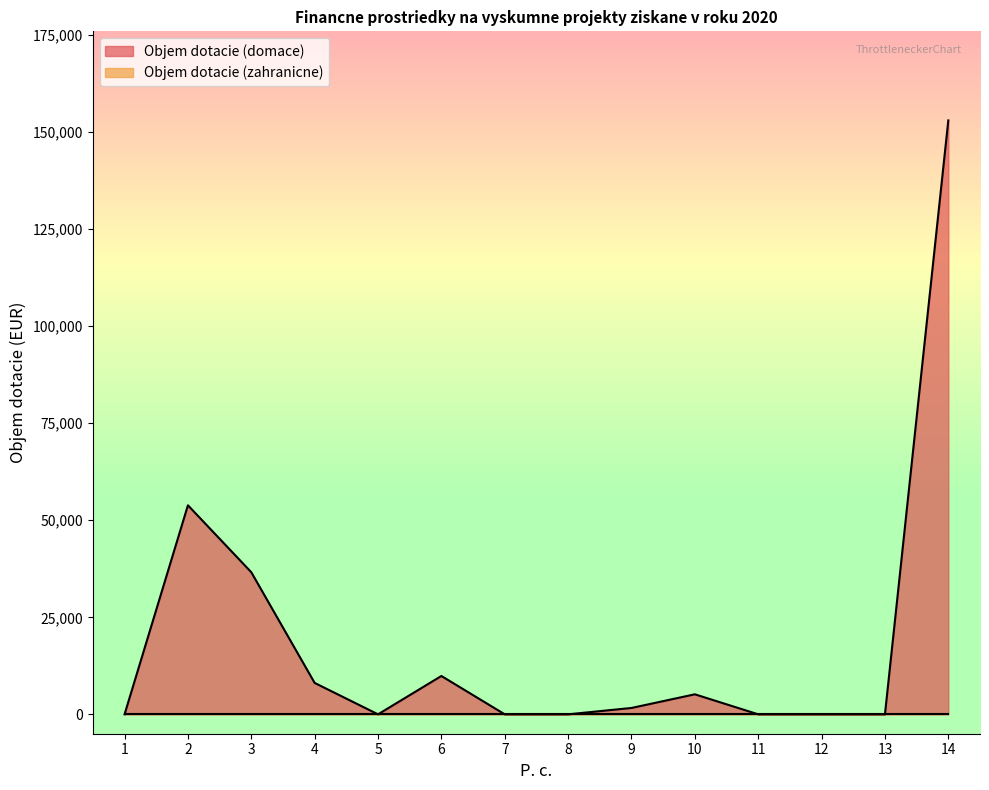

What is the sum of all values?

268291.9